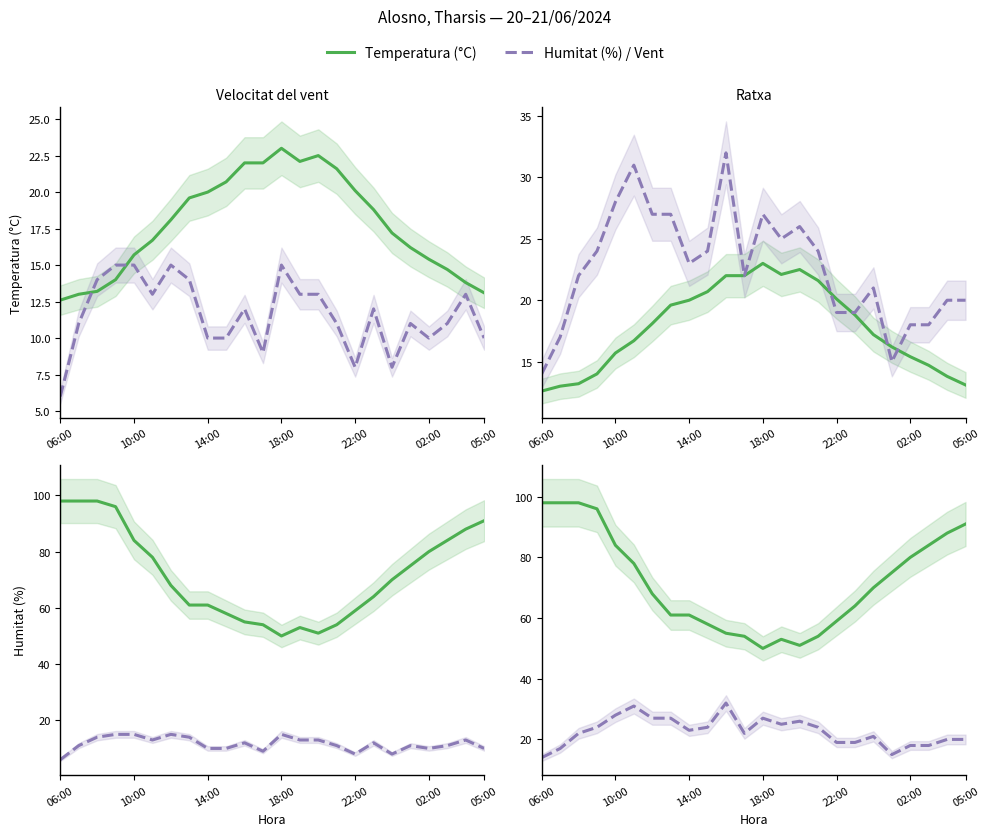

Which category has the highest value across all series?

06:00